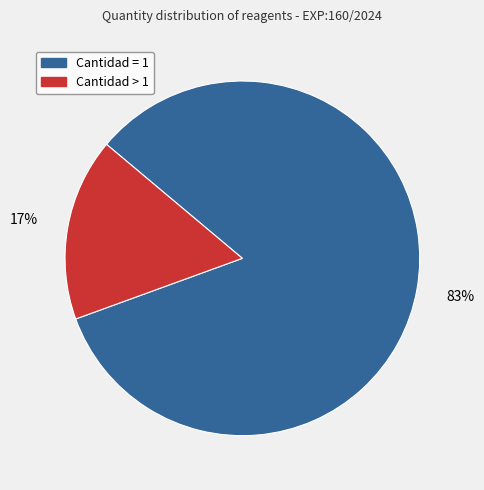

Does any single category account for the majority?

Yes